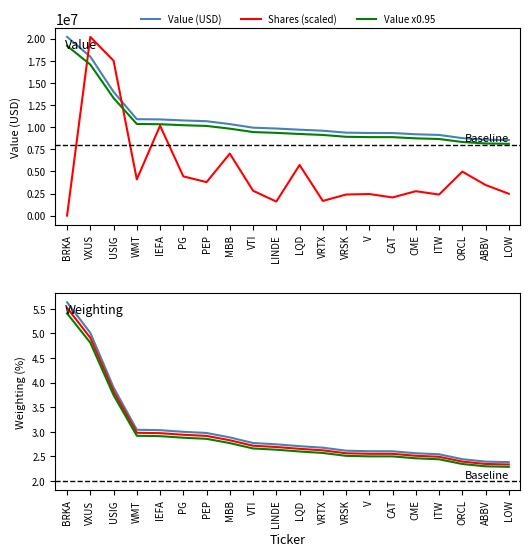

True or false: Value (USD) has a value of 5.5 at WMT.

False